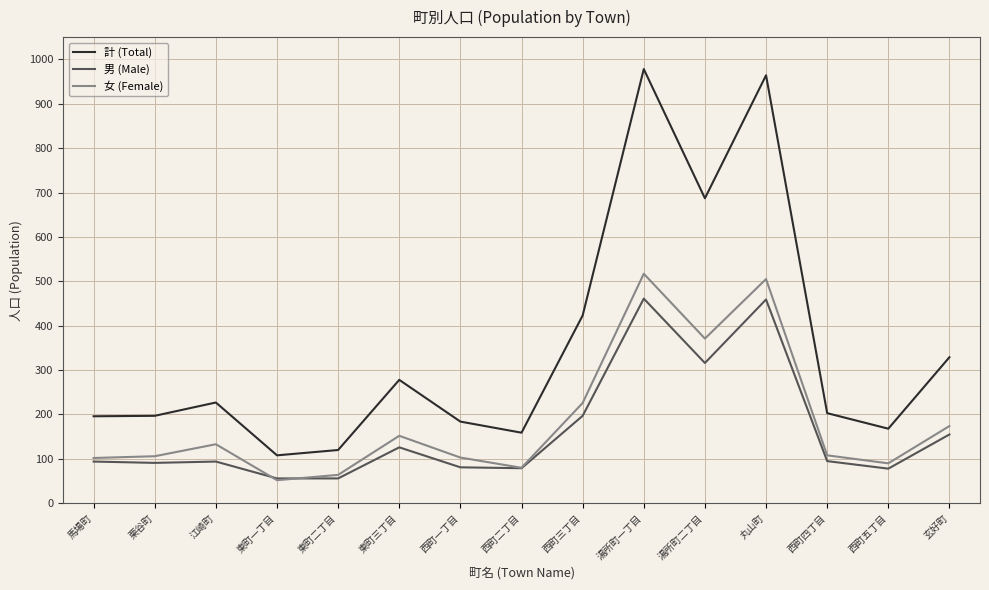

List the series in order of their peak value, lowest first.

男 (Male), 女 (Female), 計 (Total)